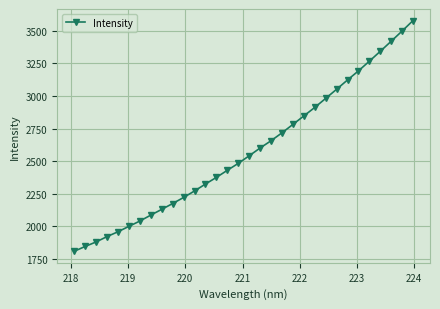

How many lines are shown in the chart?

1